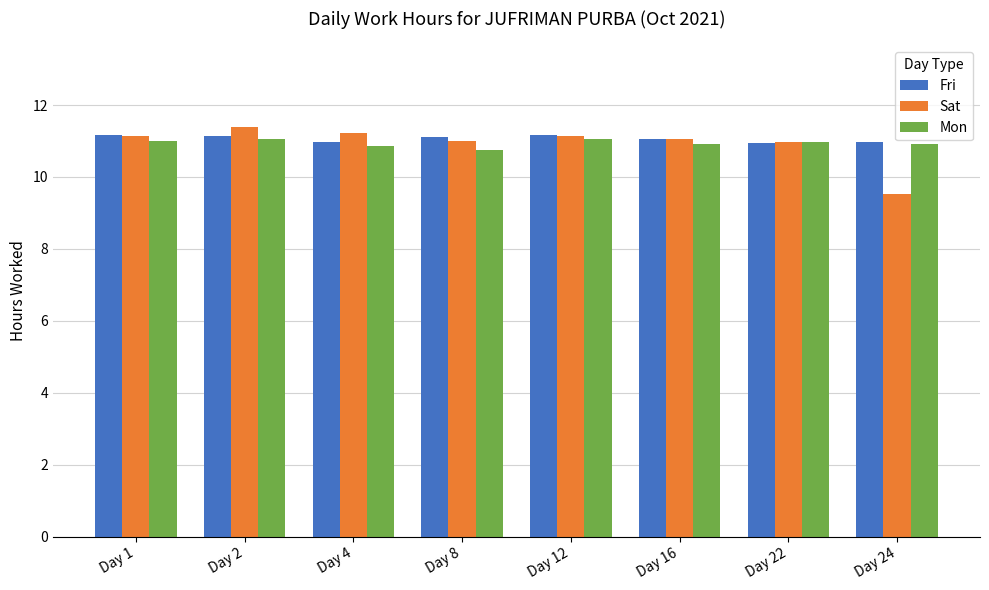

At which label does Sat first exceed 11?

Day 1